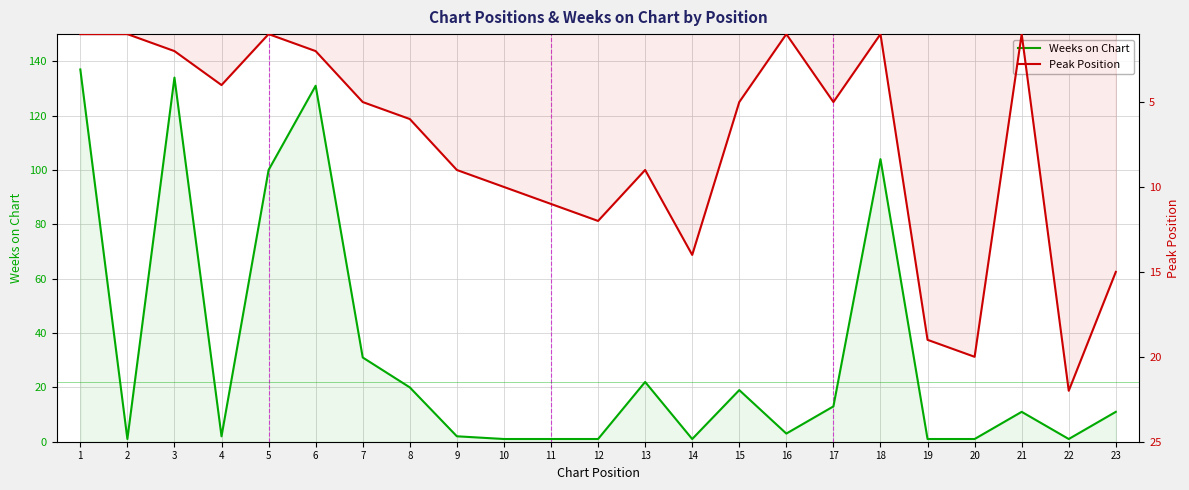

What is the value of the Weeks on Chart point at the 18th from the left?

104